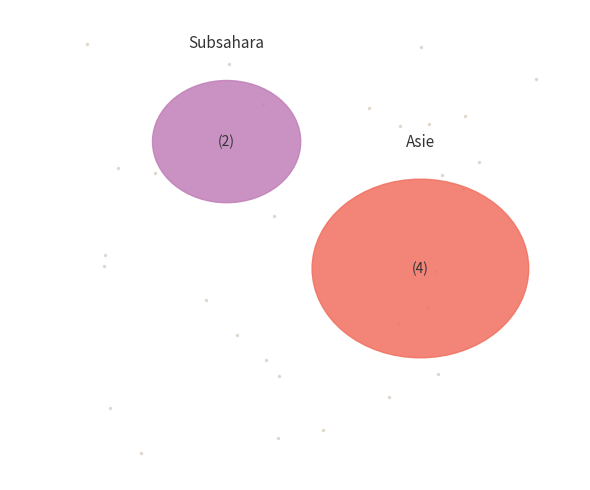

True or false: Asie accounts for 67% of the total.

True